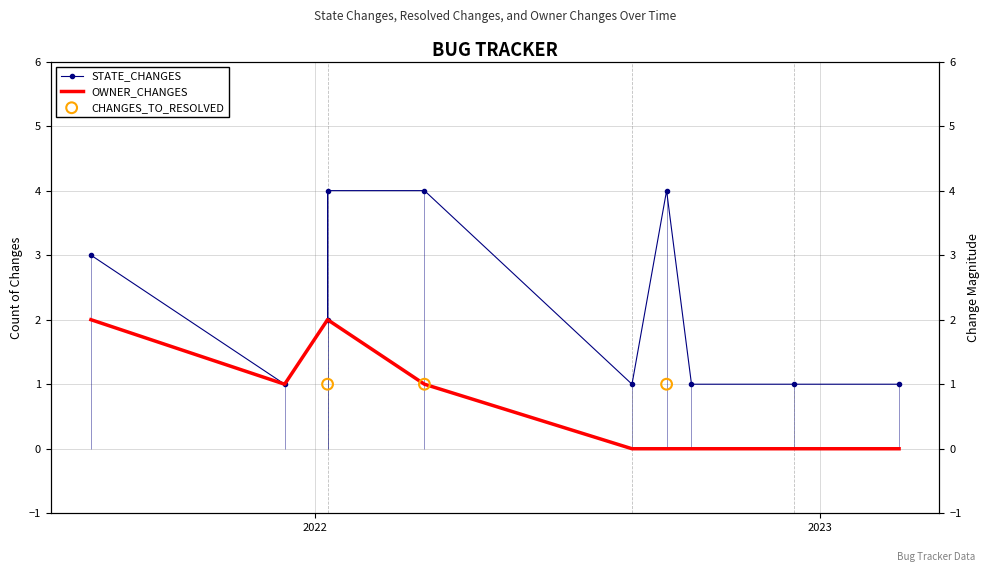

At which category is the sum across all series the highest?

2022-01-10